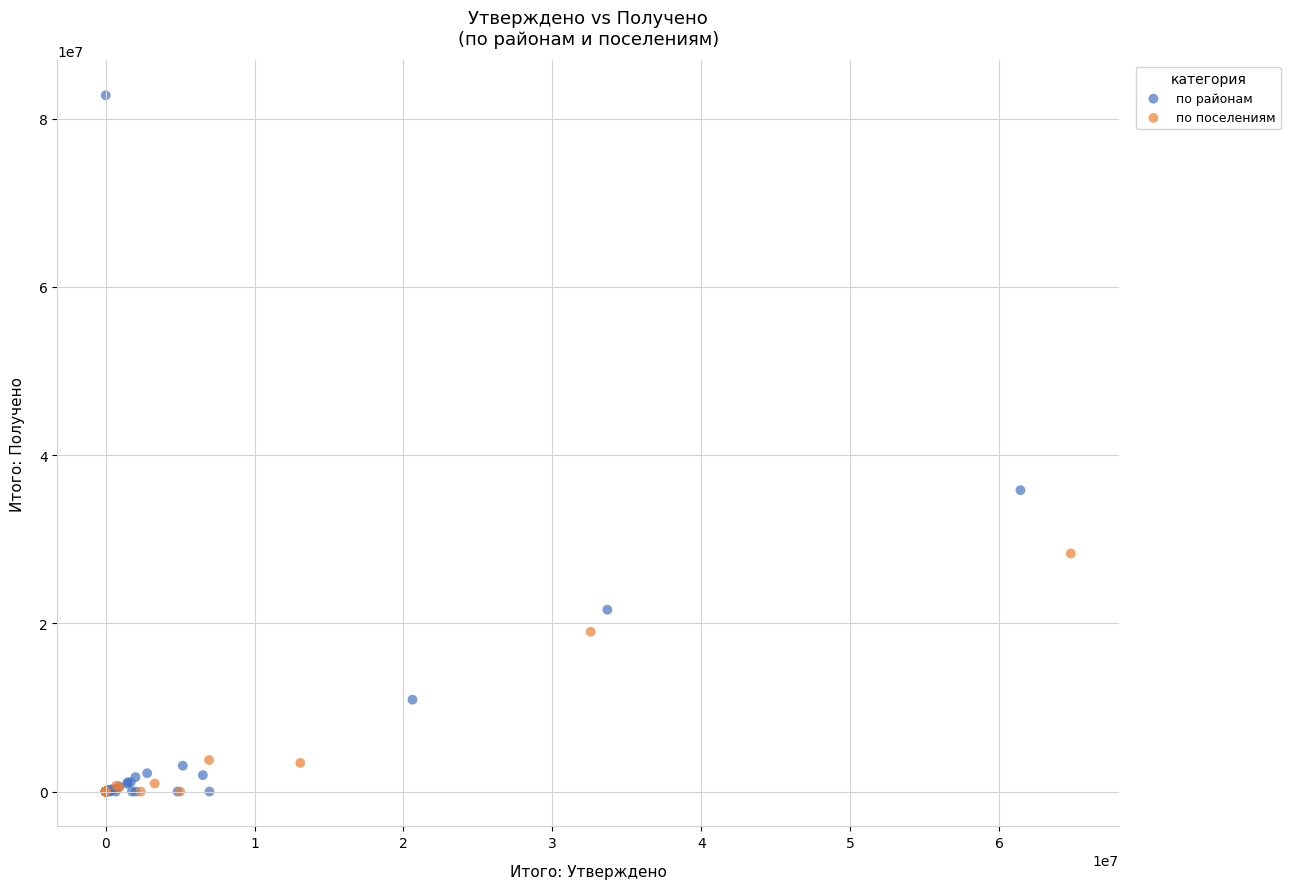

Which series contains the highest Y value?

по районам